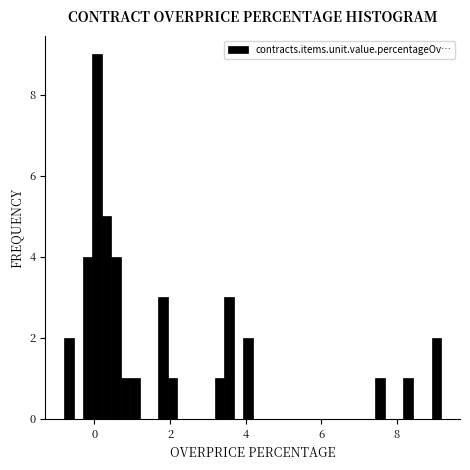

Read against the x-axis, roughly where is the centre of the tallest bar?

0.0